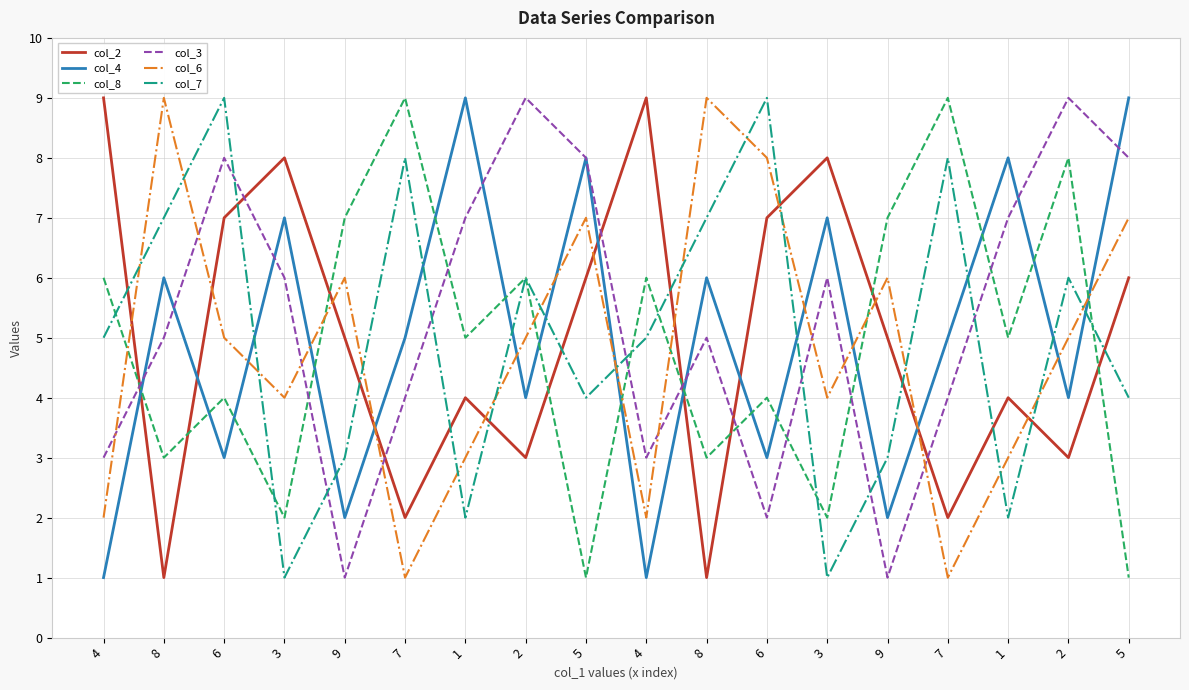

How many lines are shown in the chart?

6